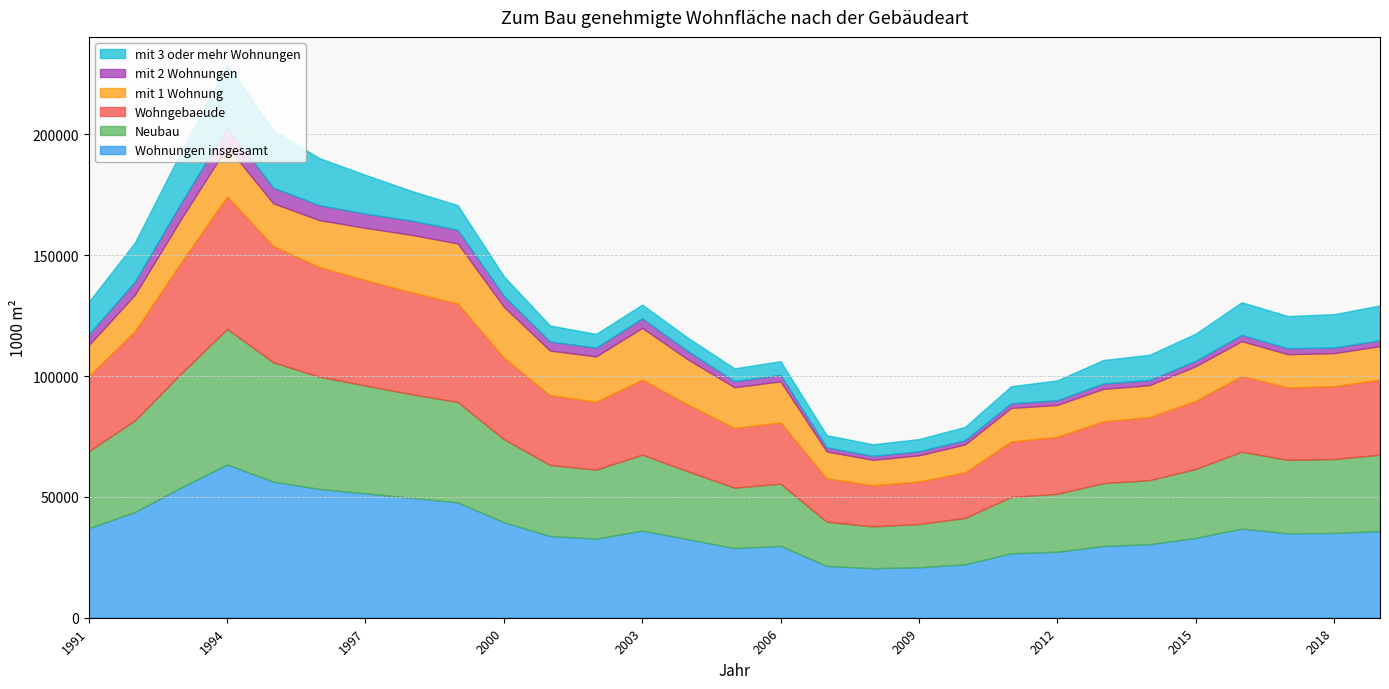

Count the number of categories in the chart.

29